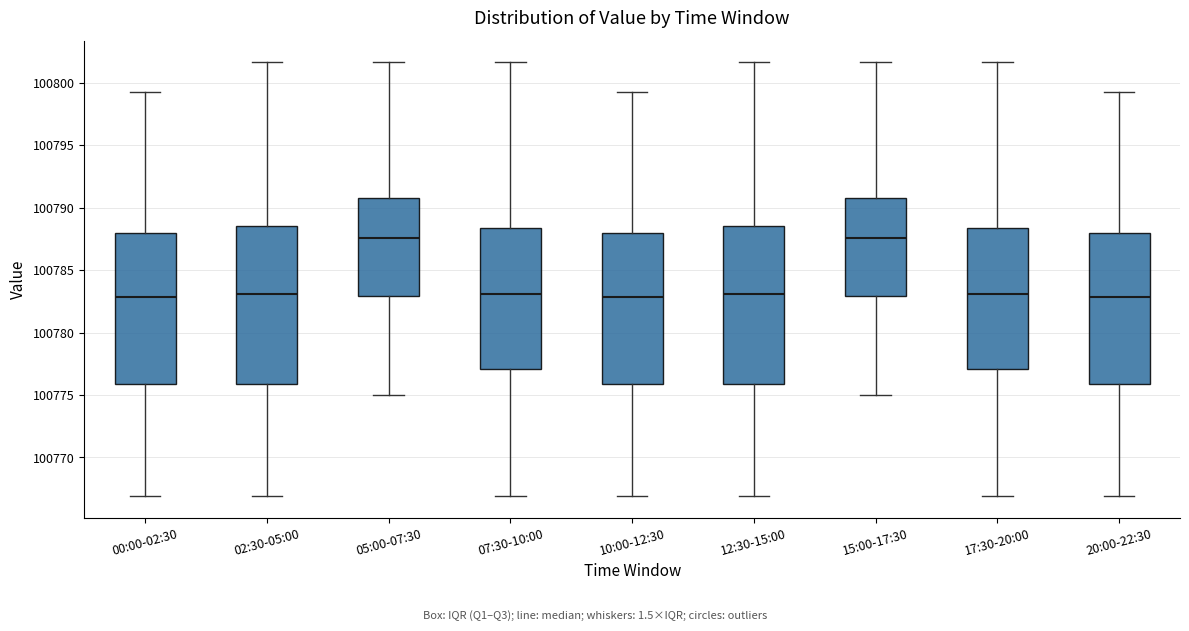

Where does the lower whisker of the box for 17:30-20:00 end on the y-axis? The values are not printed on the chart, so give them approximately, as read against the axis.

100767.0